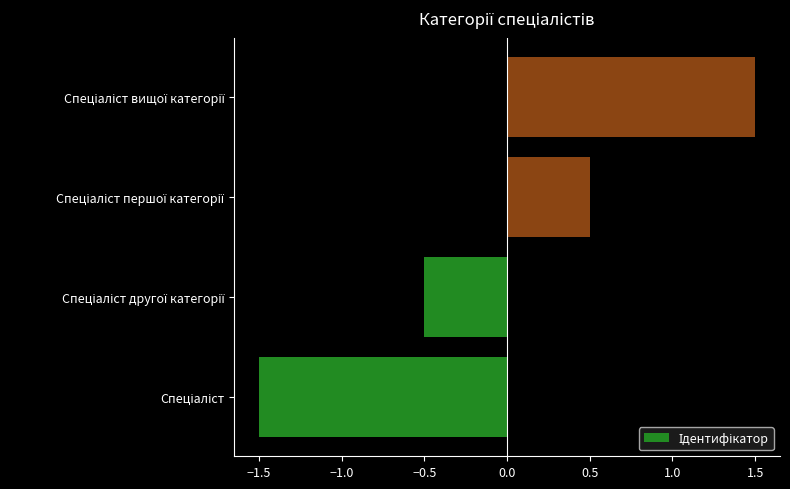

What is the difference between the second highest and second lowest values?

1.0